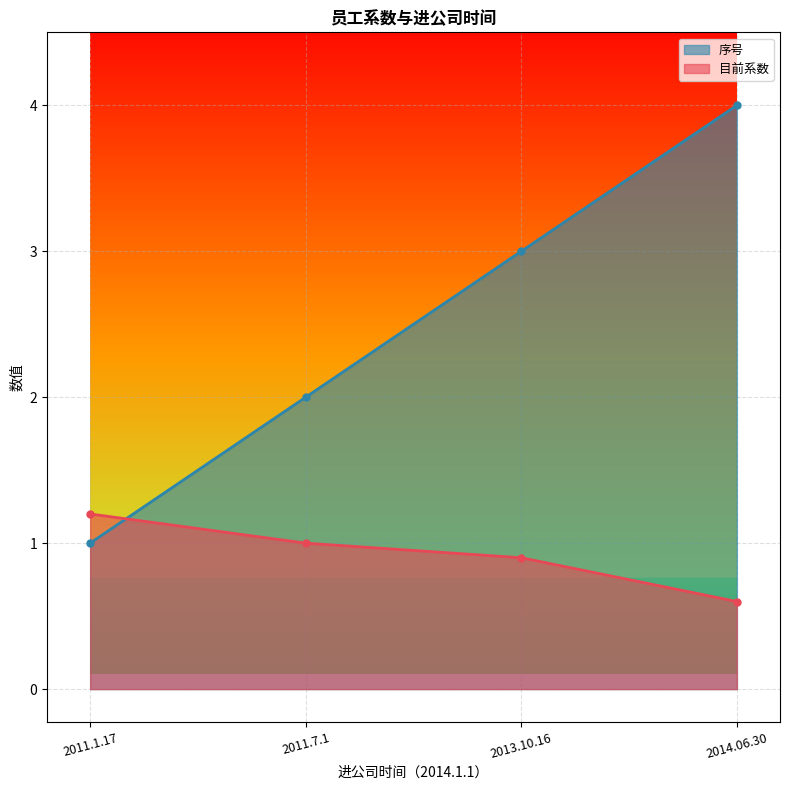

Does the chart display data point markers on the line(s)?

Yes